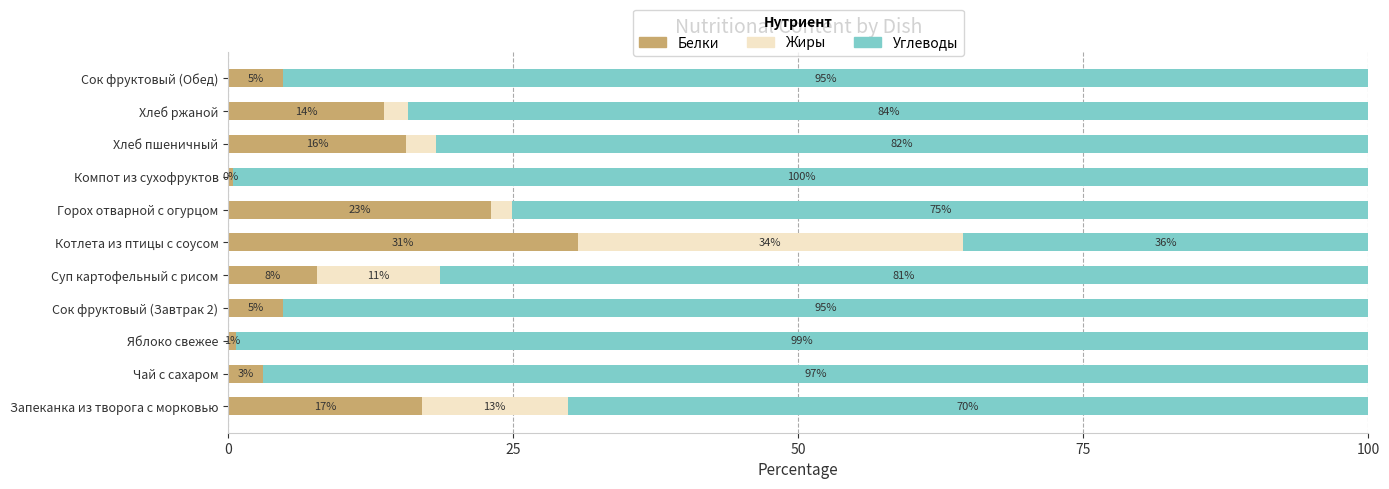

What is the lowest value of the Белки series?

0.5